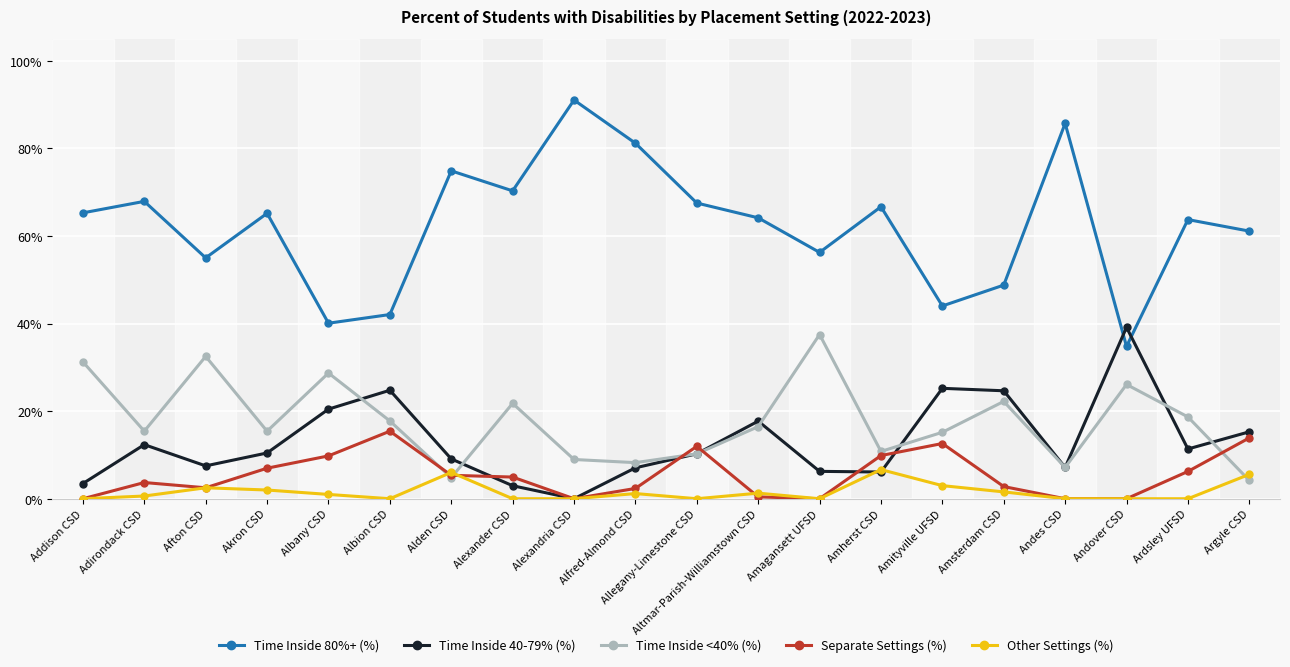

Which series has the largest range (max minus min)?

Time Inside 80%+ (%)